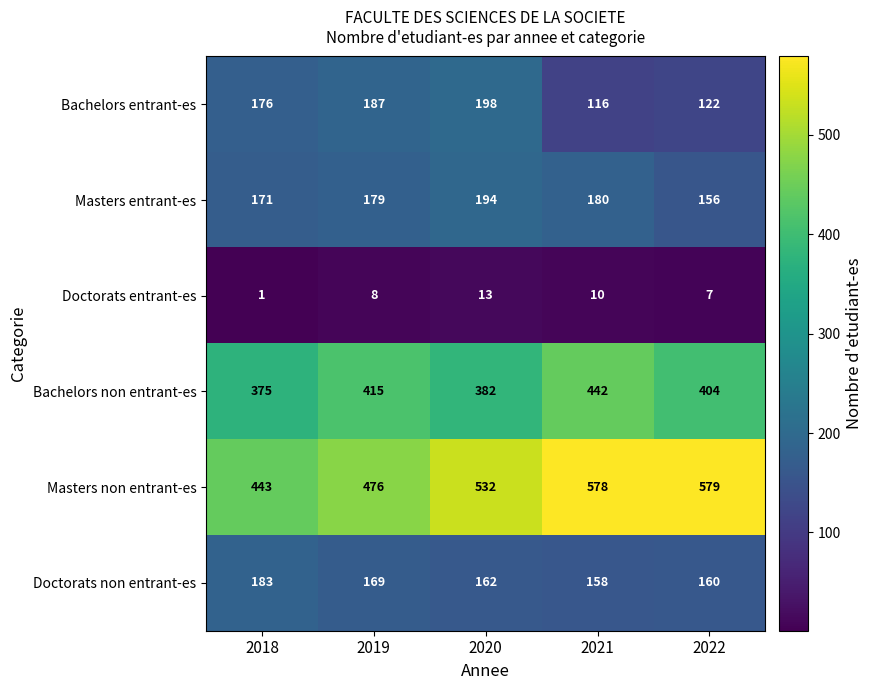

At 2019, list the series in order from smallest to largest.

Doctorats entrant-es, Doctorats non entrant-es, Masters entrant-es, Bachelors entrant-es, Bachelors non entrant-es, Masters non entrant-es